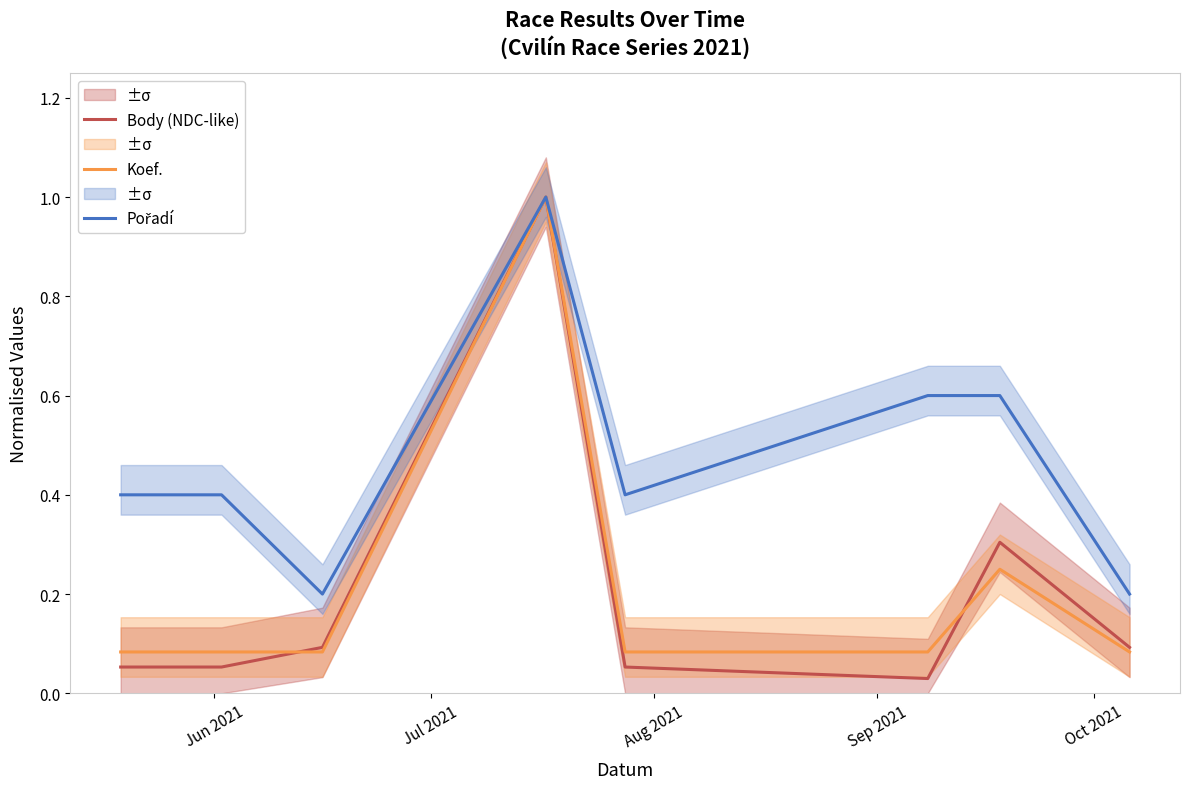

What is the value of the Pořadí point at the 5th from the left?

0.4